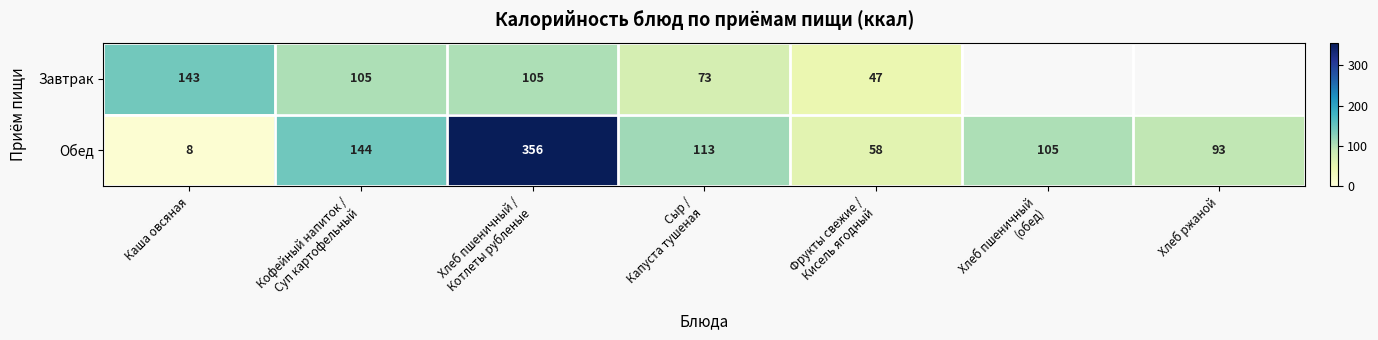

The value of Завтрак at Каша овсяная is 143. True or false?

True